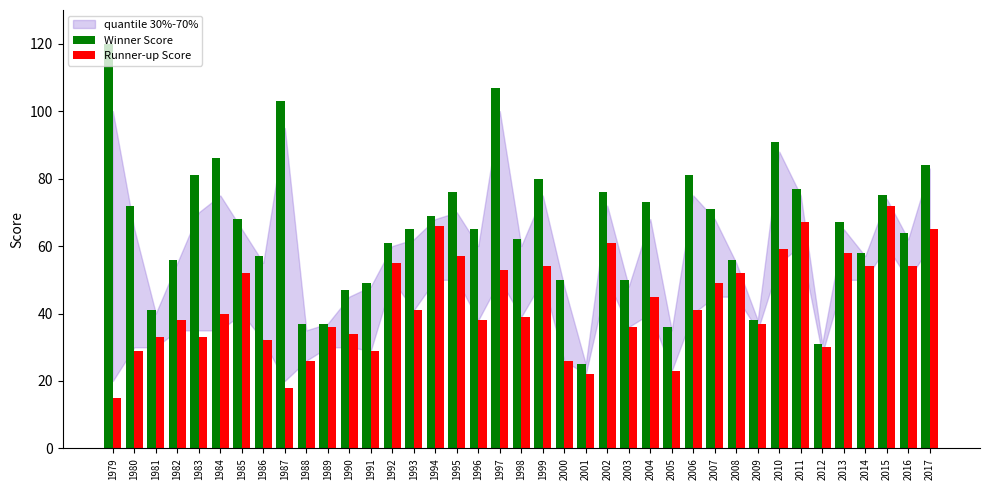

The value of Winner Score at 2002 is 50. True or false?

False